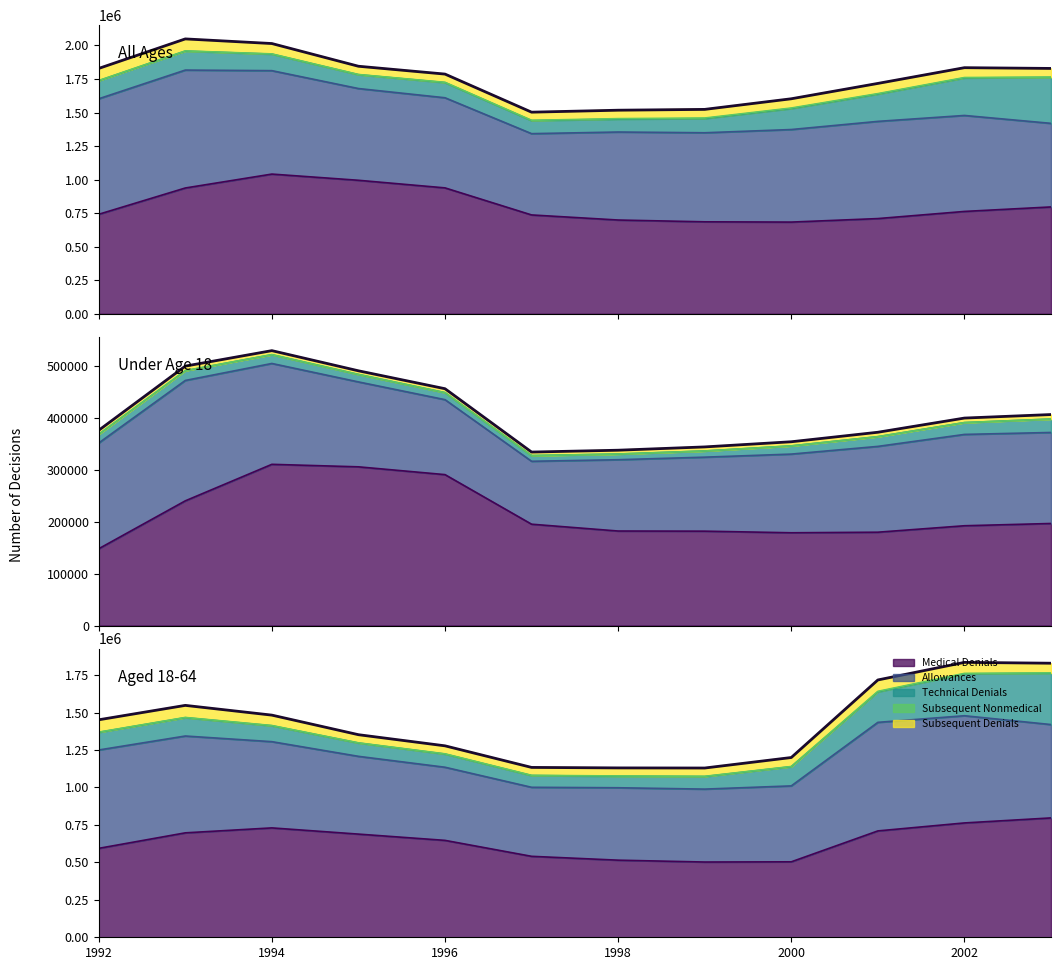

List the series in order of their peak value, lowest first.

Subsequent Nonmedical, Subsequent Denials, Technical Denials, Allowances, Medical Denials